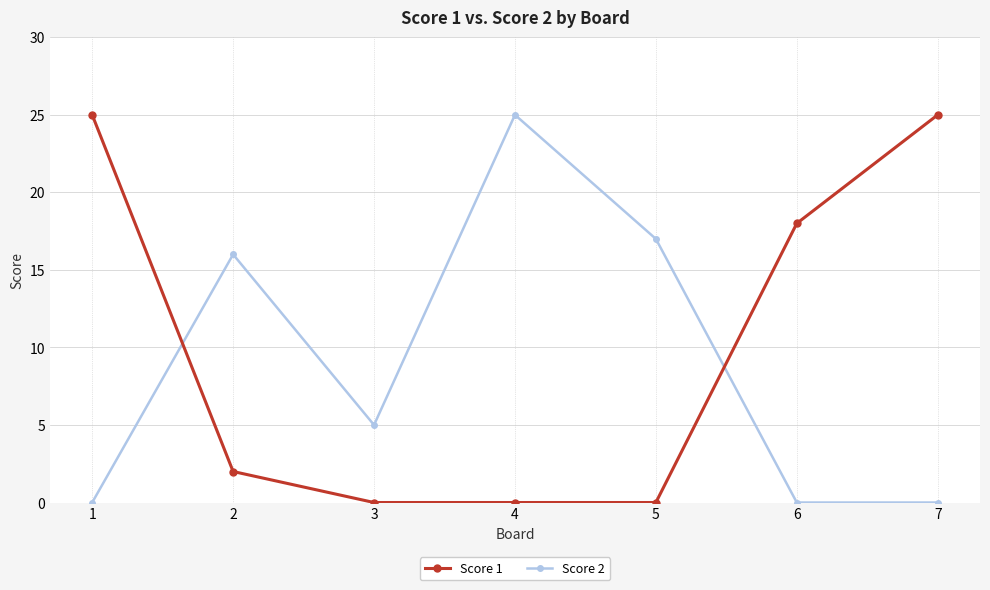

What is the difference between the highest and lowest values at 1?

25